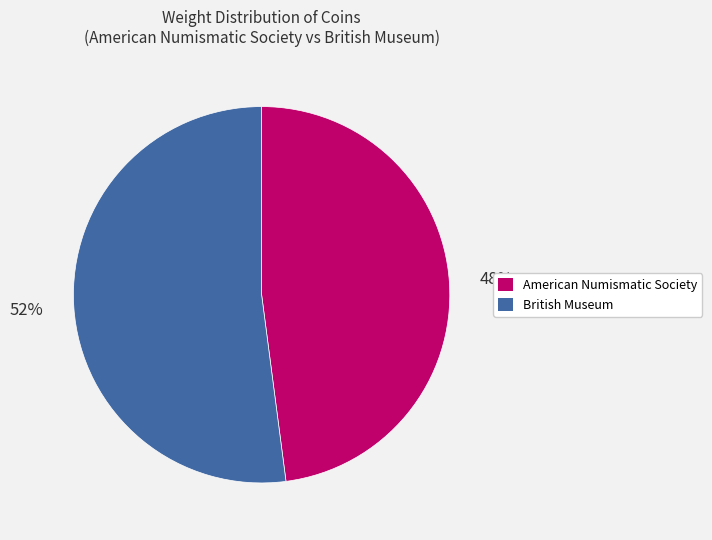

To the nearest percent, what is the combined percentage of British Museum and American Numismatic Society?

100%